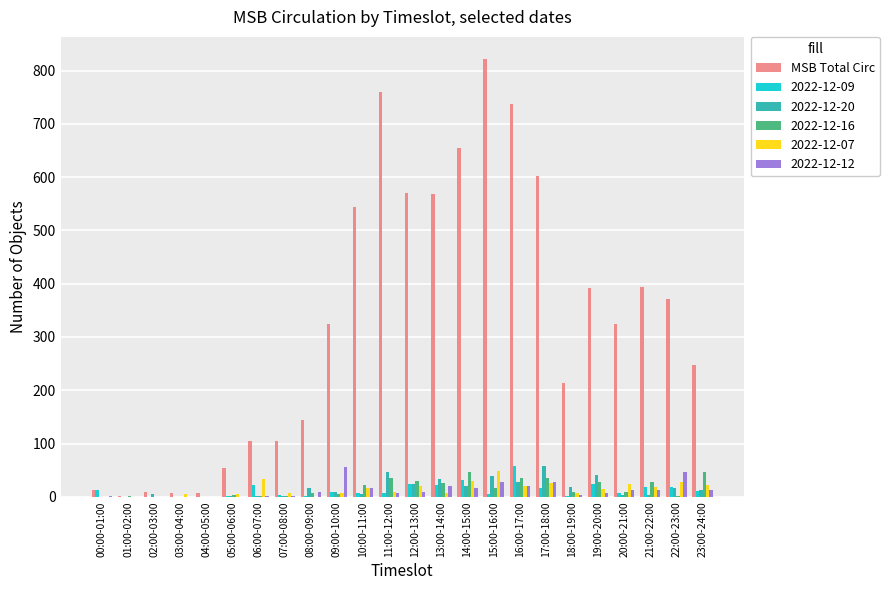

Which series changed the most between 05:00-06:00 and 18:00-19:00?

MSB Total Circ